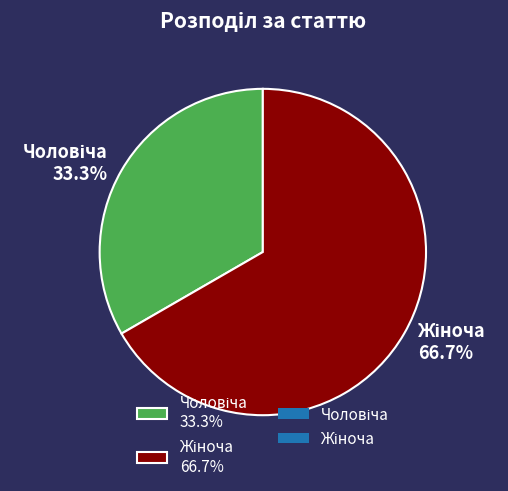

Is there a majority slice in this chart?

Yes